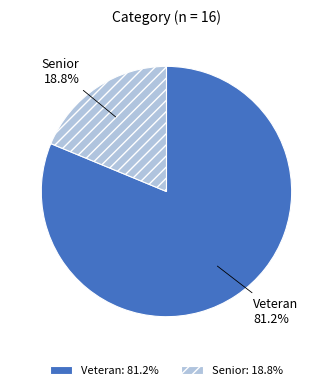

Is there any slice that represents more than half of the pie?

Yes